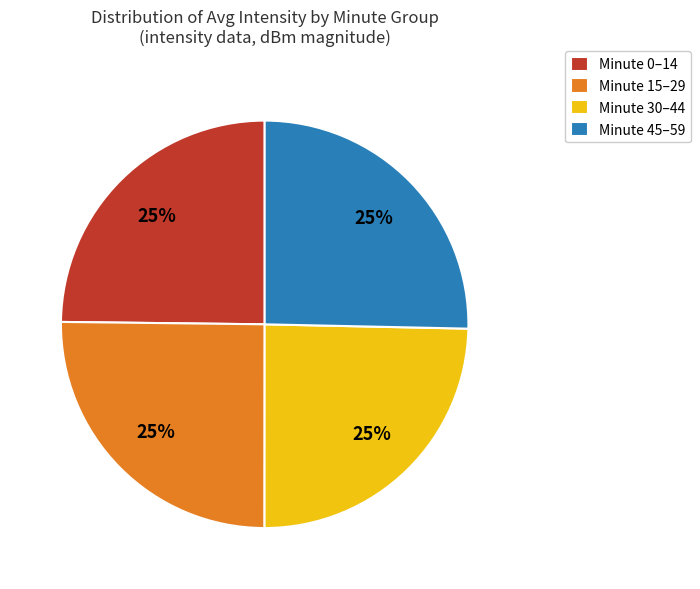

Is there any slice that represents more than half of the pie?

No